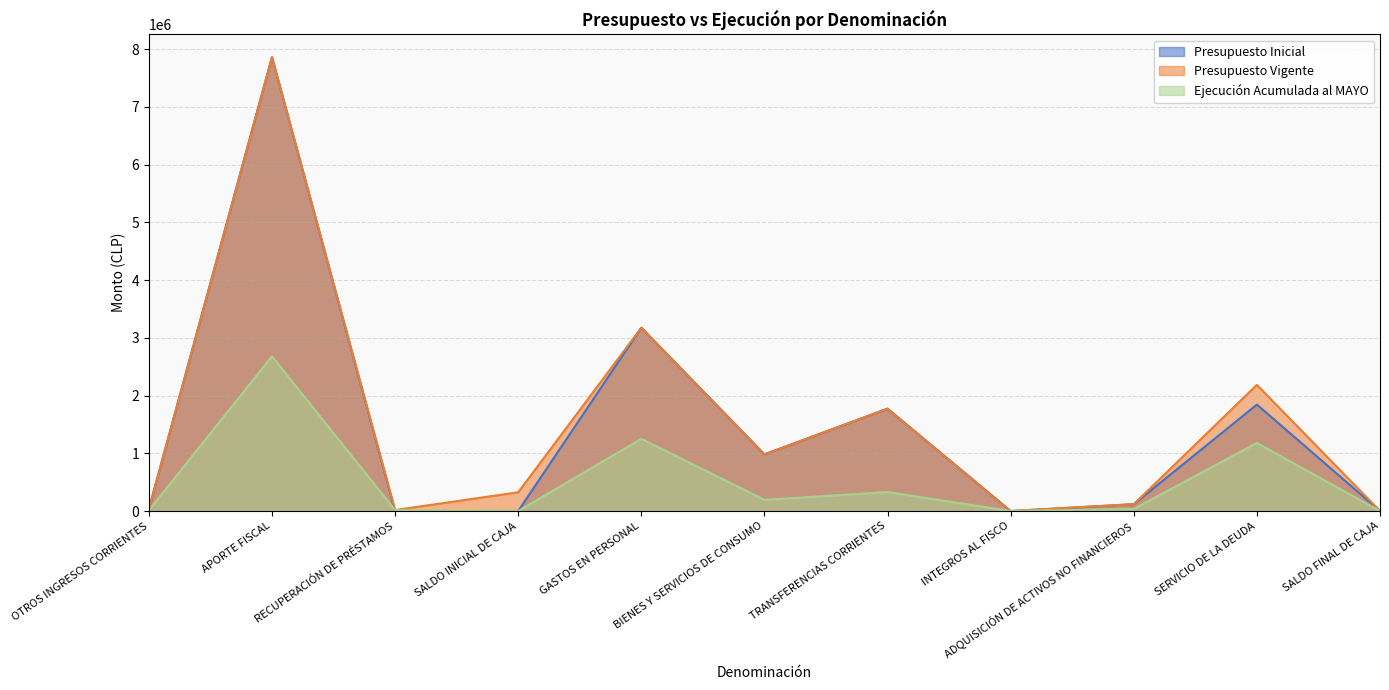

What is the sum of the Ejecución Acumulada al MAYO values at RECUPERACIÓN DE PRÉSTAMOS and OTROS INGRESOS CORRIENTES?

28495